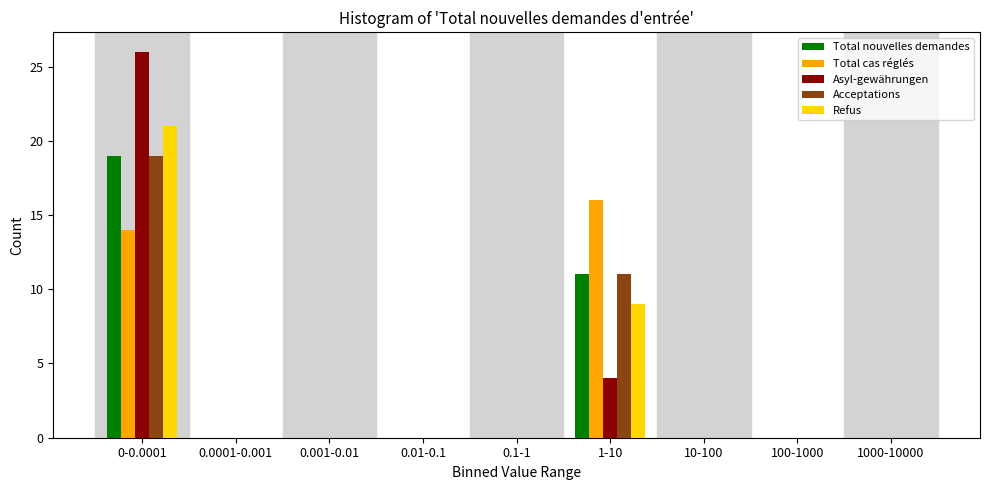

At which category is the sum across all series the highest?

0-0.0001